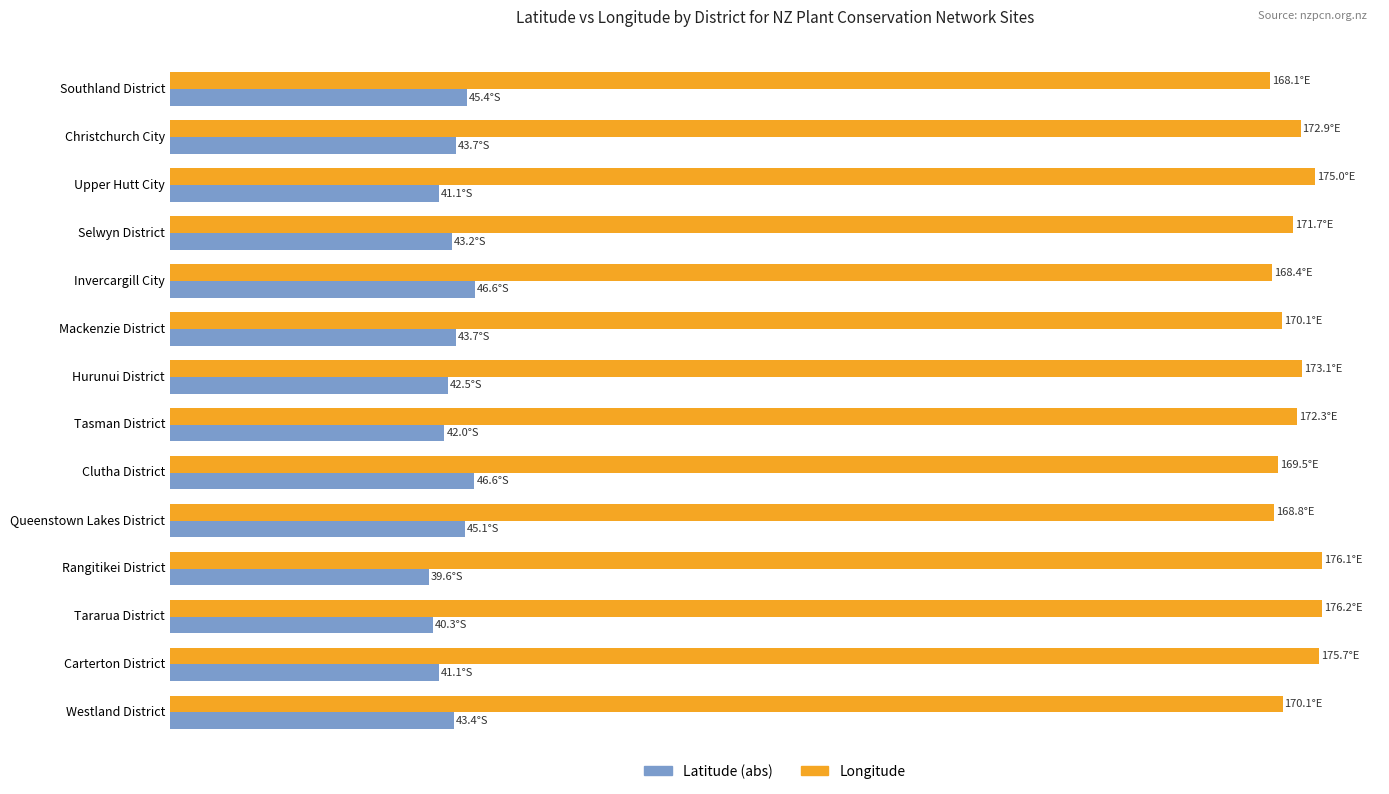

Reading left to right, transcribe all the data shown in this chart.

Latitude (abs): 45.4	43.7	41.1	43.2	46.6	43.7	42.5	42.0	46.6	45.1	39.6	40.3	41.1	43.4
Longitude: 168.1	172.9	175.0	171.7	168.4	170.1	173.1	172.3	169.5	168.8	176.1	176.2	175.7	170.1